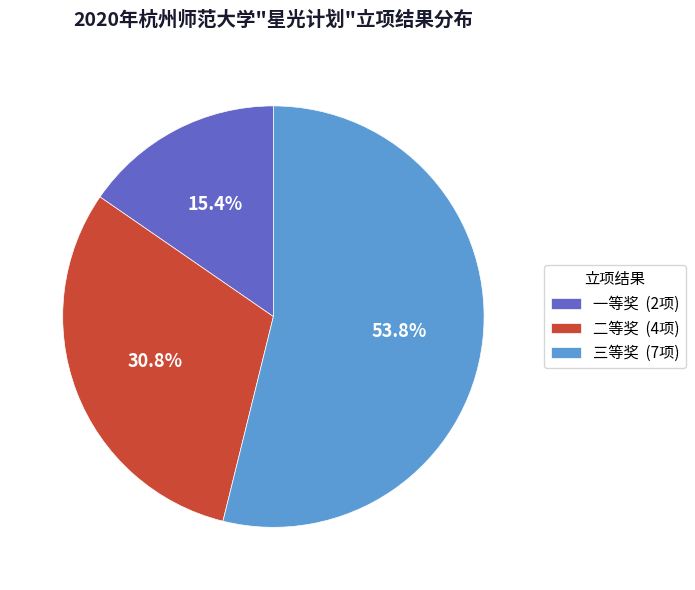

To the nearest percent, what percentage of the pie is 一等奖?

15%